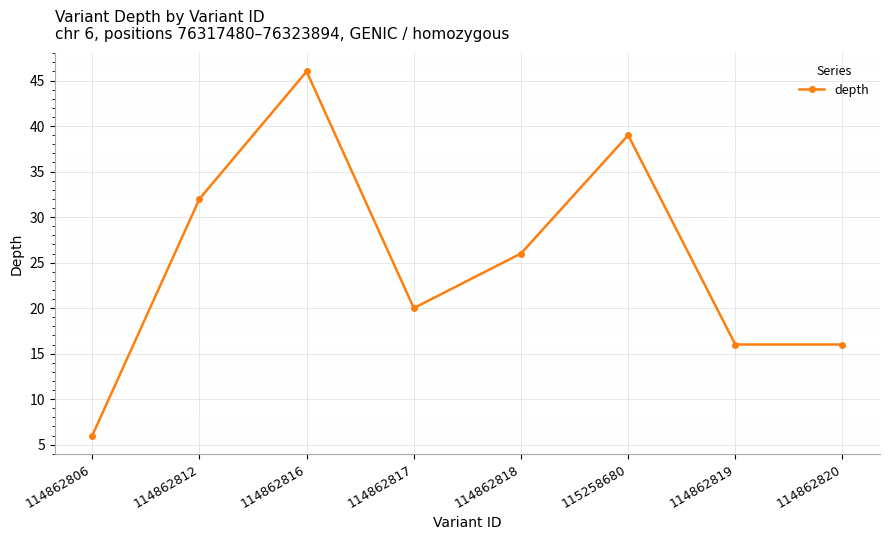

What position from the left is 114862816?

3